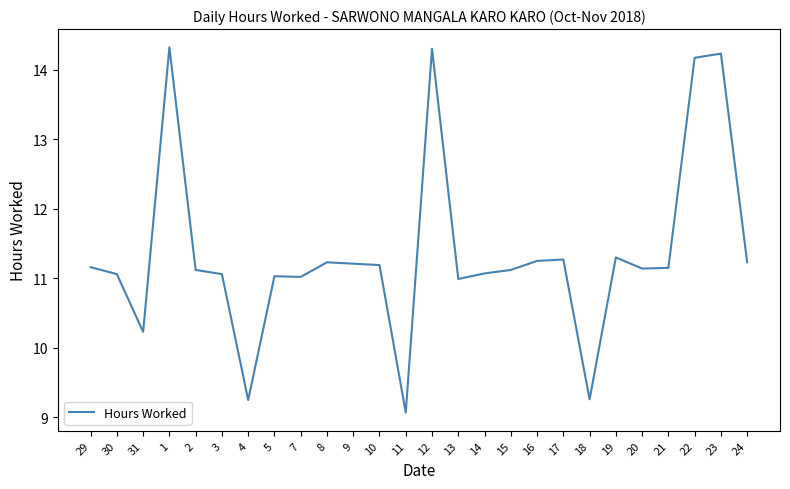

What is the difference between the maximum and second lowest values?

5.1